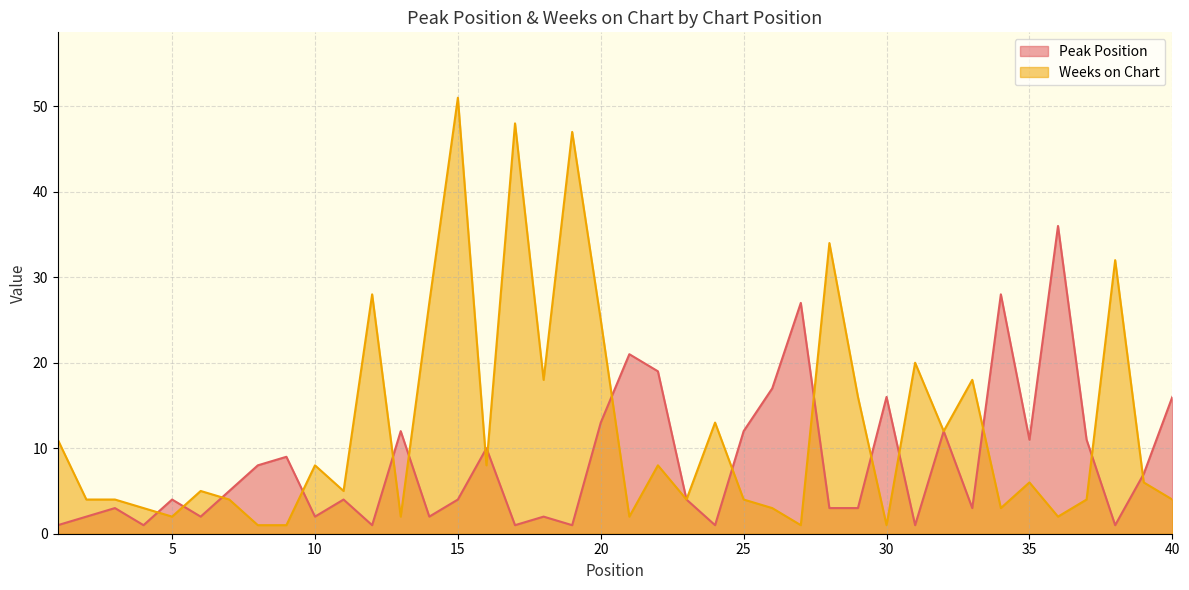

At which category does the chart reach its minimum across all series?

1